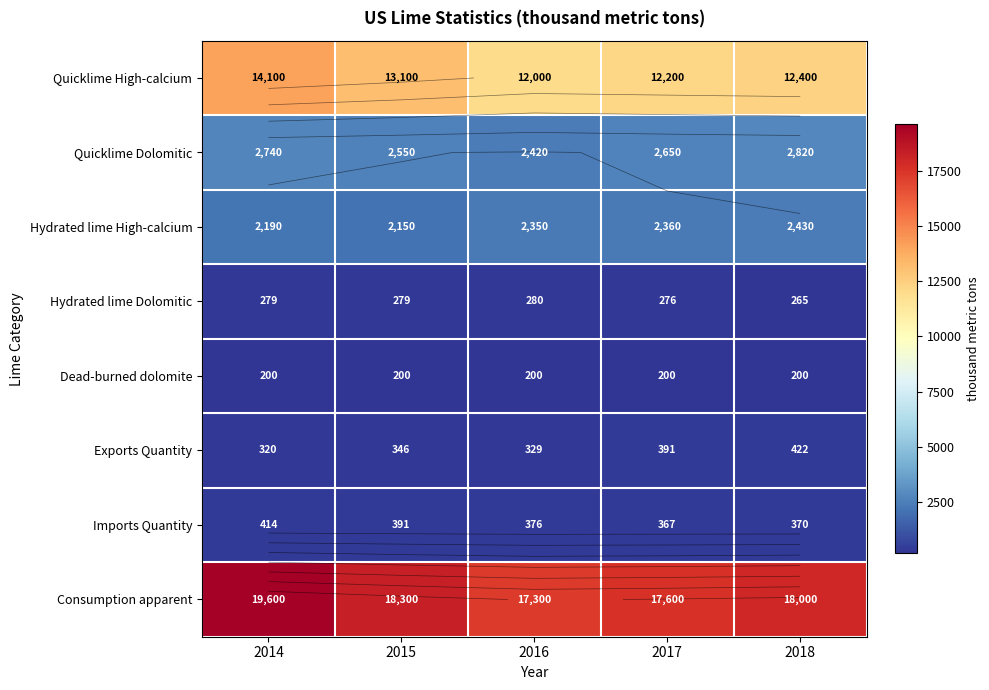

The value of Quicklime Dolomitic at 2015 is 941. True or false?

False